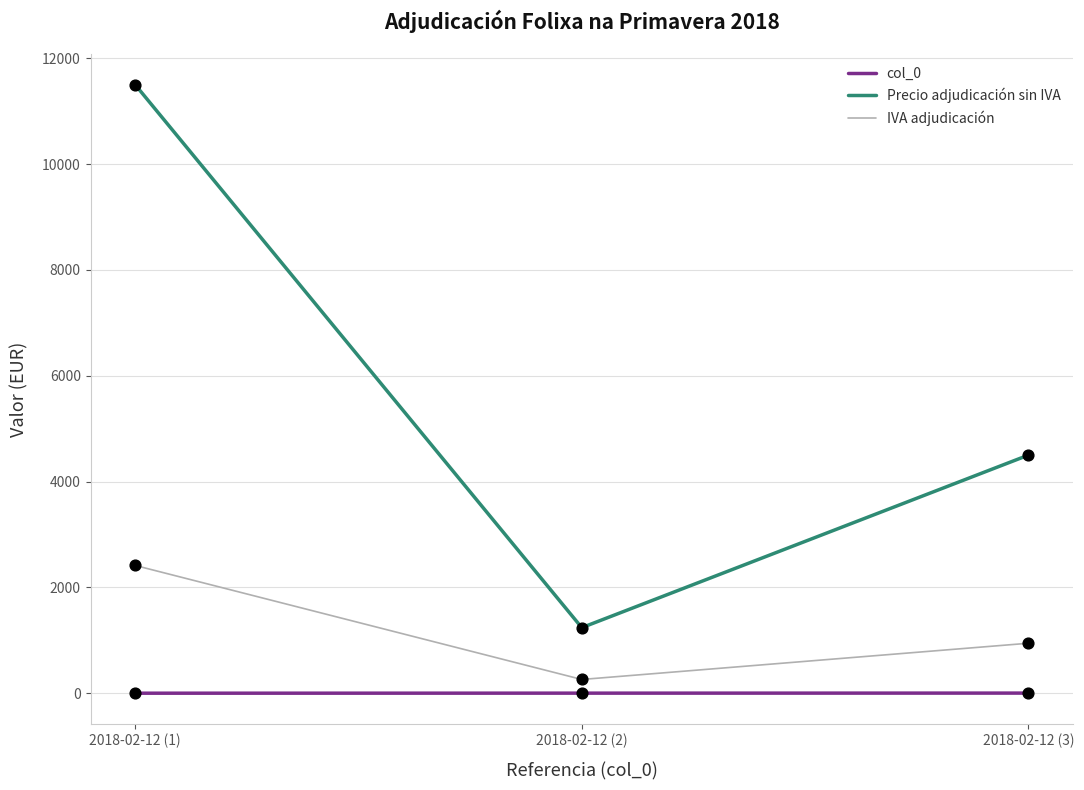

At which category is the sum across all series the highest?

2018-02-12 (1)